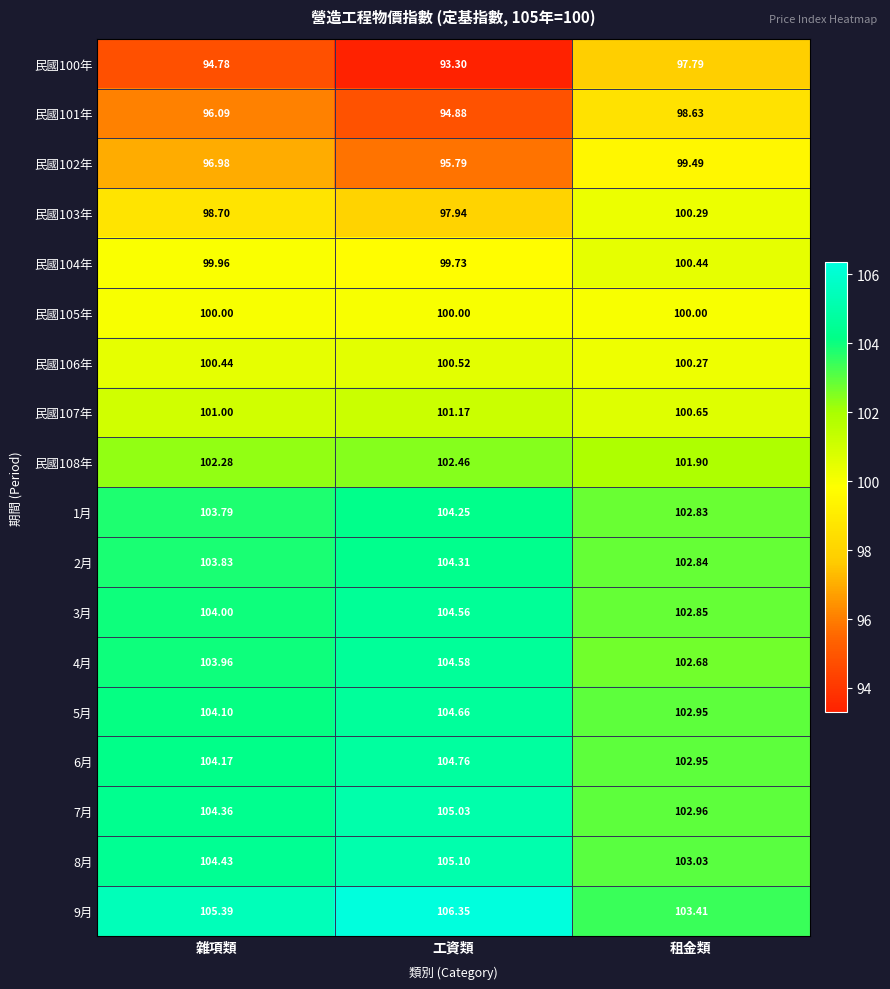

At which category does the chart reach its peak across all series?

工資類